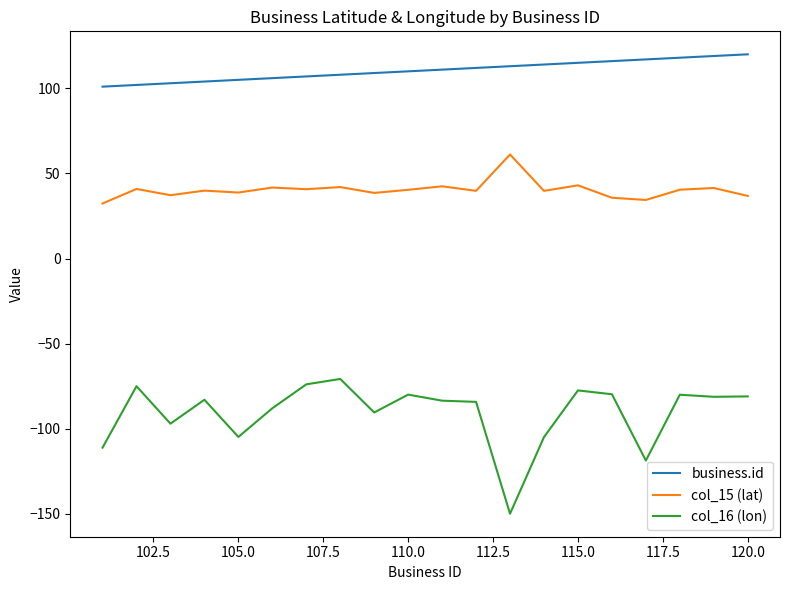

What is the lowest value of the col_16 (lon) series?

-149.9